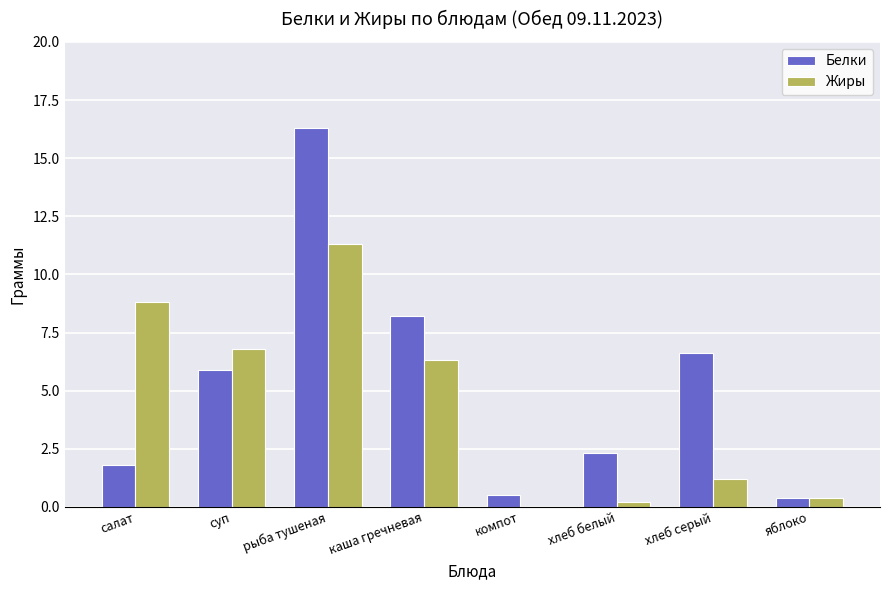

Is the value of Белки at компот greater than the value of Жиры at суп?

No